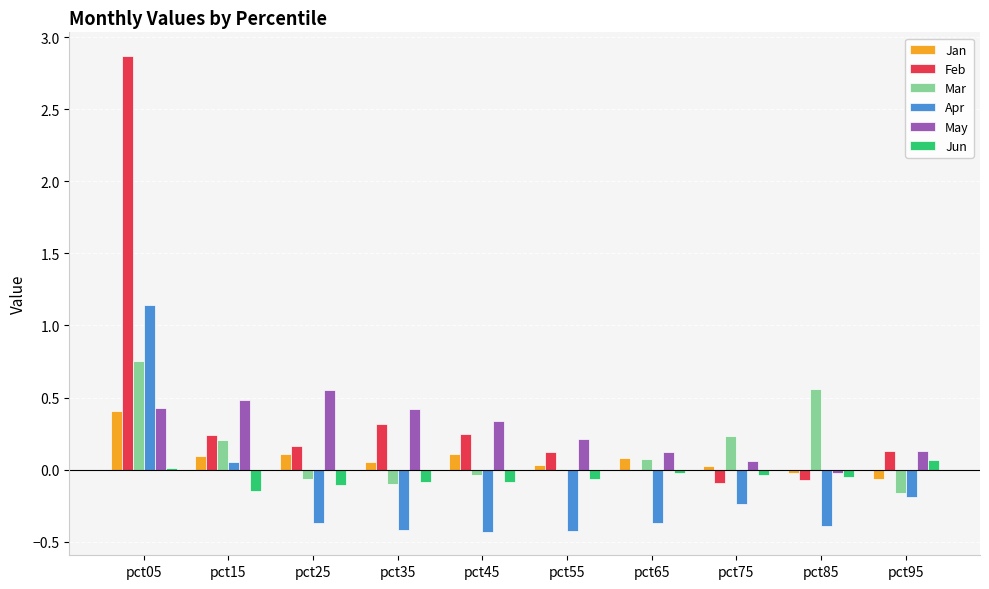

What are all the series names shown in the legend?

Jan, Feb, Mar, Apr, May, Jun